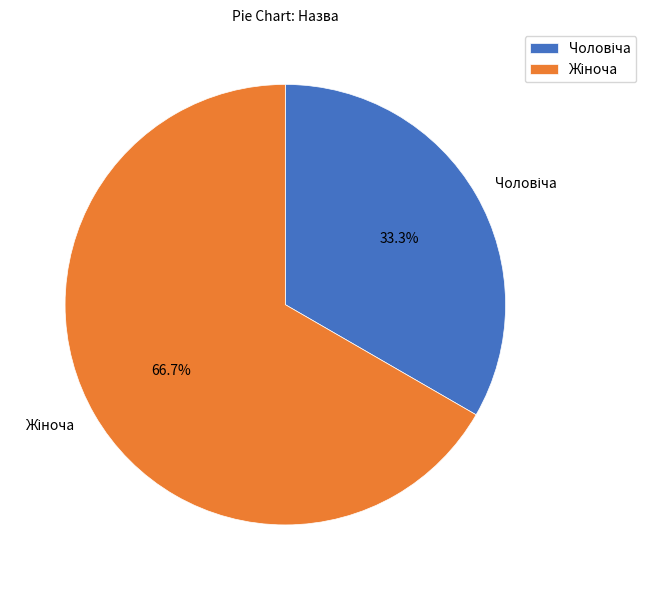

Is there a majority slice in this chart?

Yes